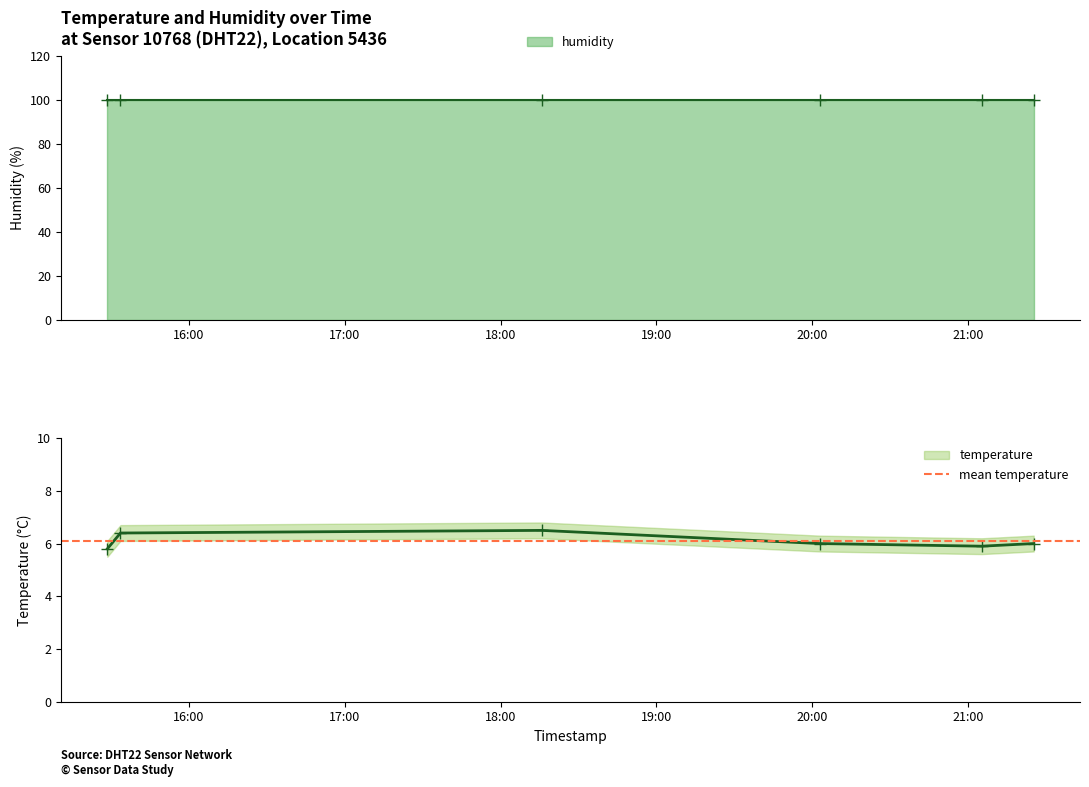

What position from the left is 2024-02-26T15:28:40?

1